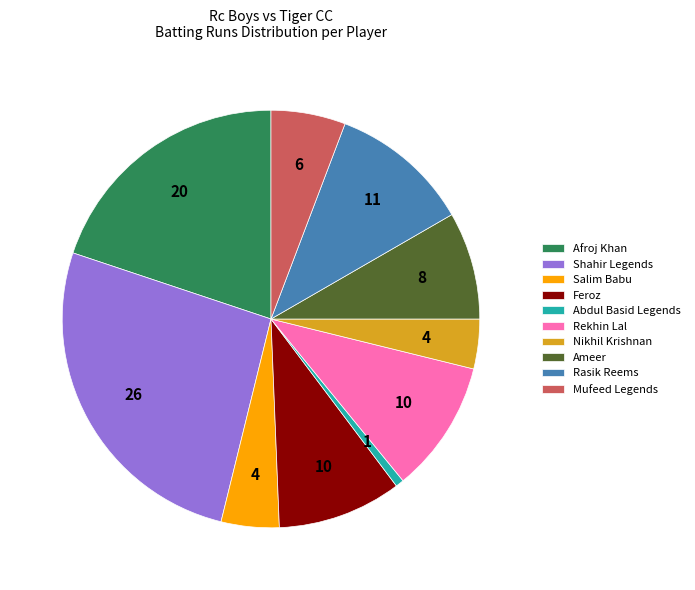

Do Afroj Khan and Feroz together represent more than half of the pie?

No